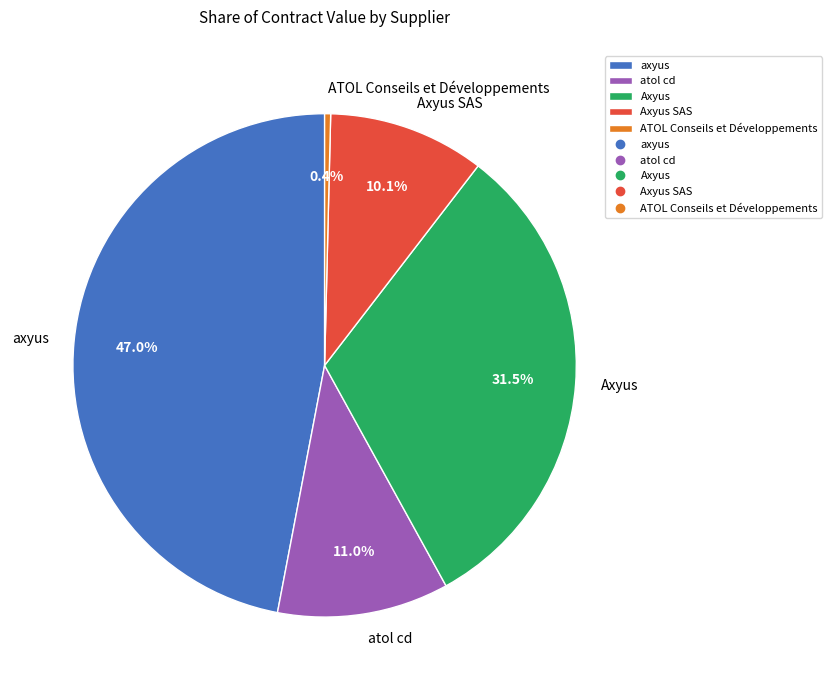

What portion of the pie excludes ATOL Conseils et Développements?

99.6%